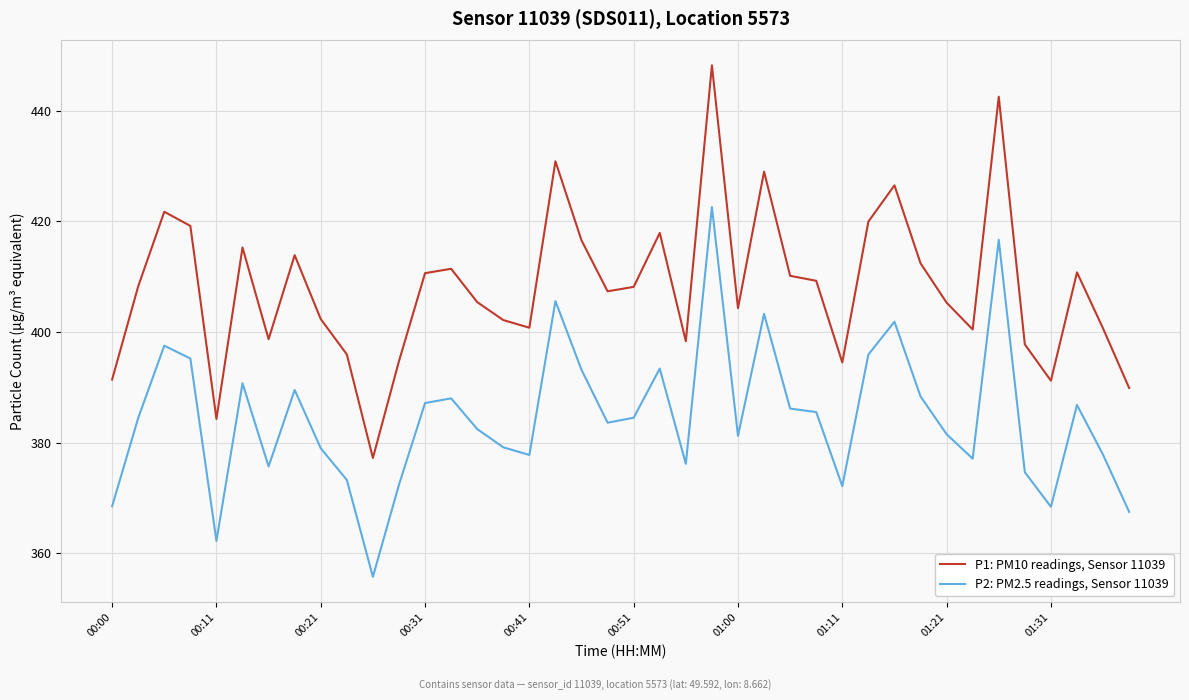

What is the highest value of the P2: PM2.5 readings, Sensor 11039 series?

422.6